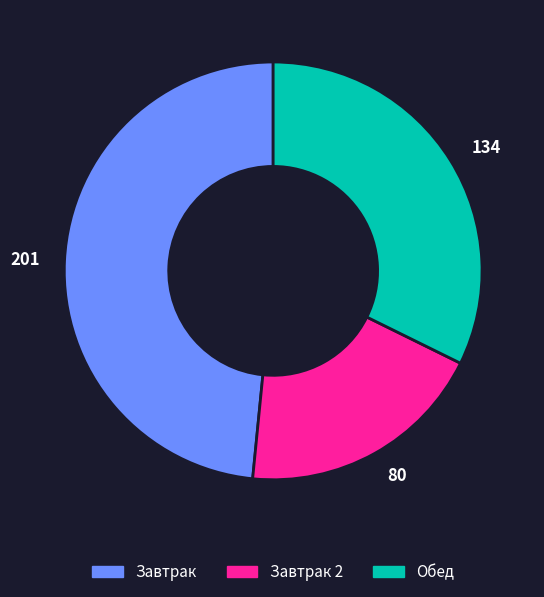

Does 201 represent more than half of the total?

No